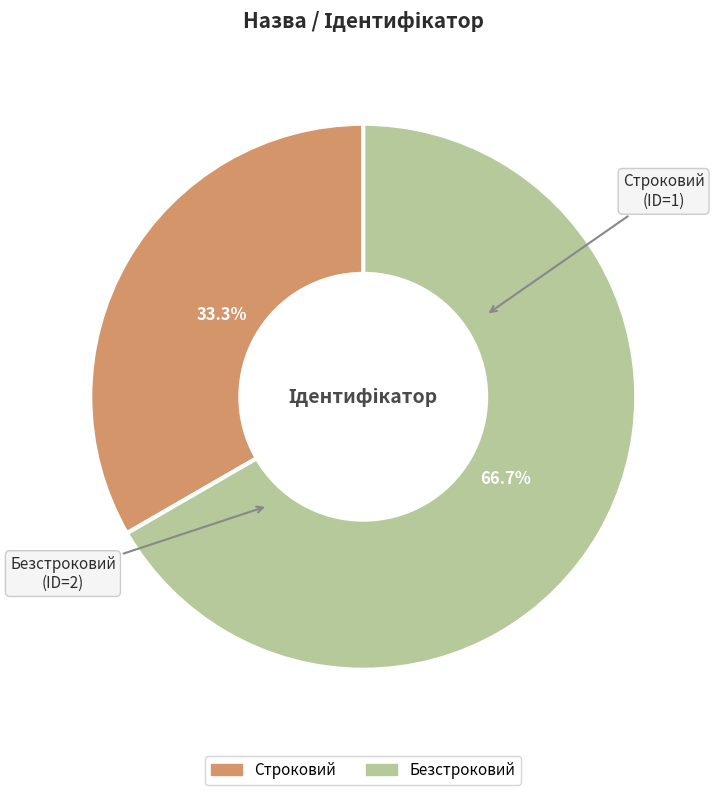

How much of the chart is everything except Строковий?

66.7%